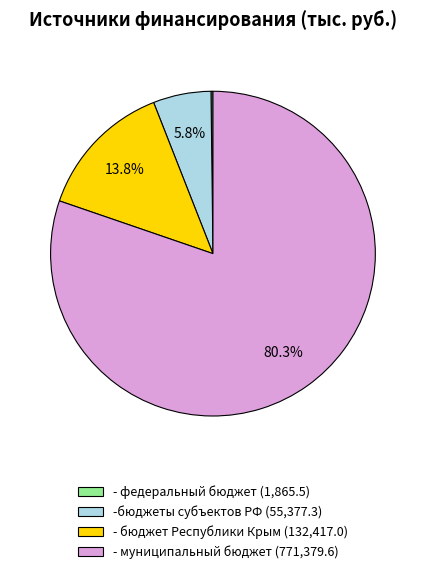

Is there a majority slice in this chart?

Yes